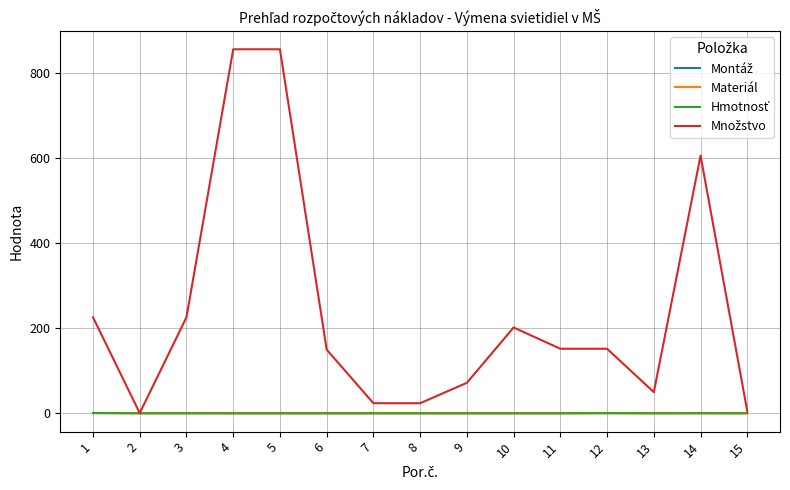

How many interior local valleys does the Hmotnosť series have?

2